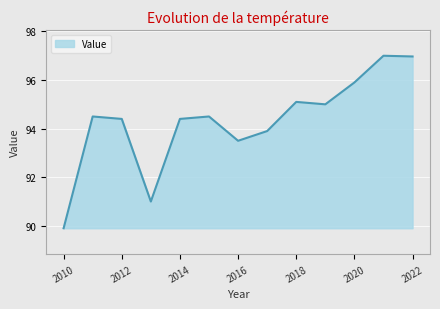

What is the maximum value shown in the chart?

97.0